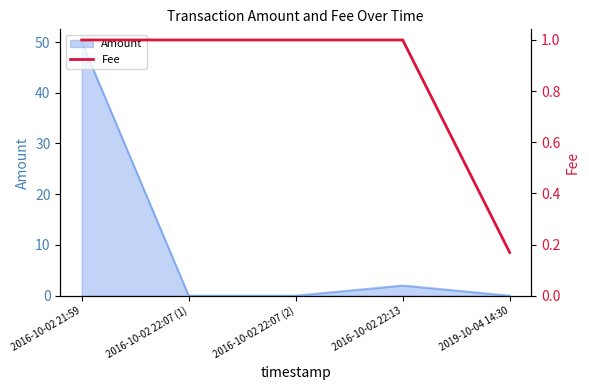

True or false: there are more than 2 points higher than both neighbors.

False